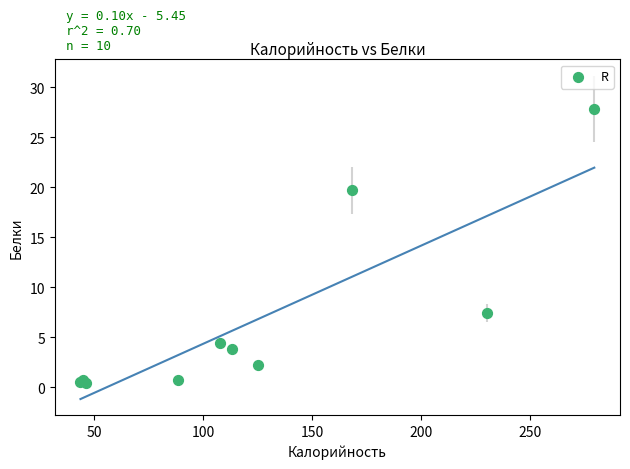

What Y value in the scatter plot is closest to 14?

19.7